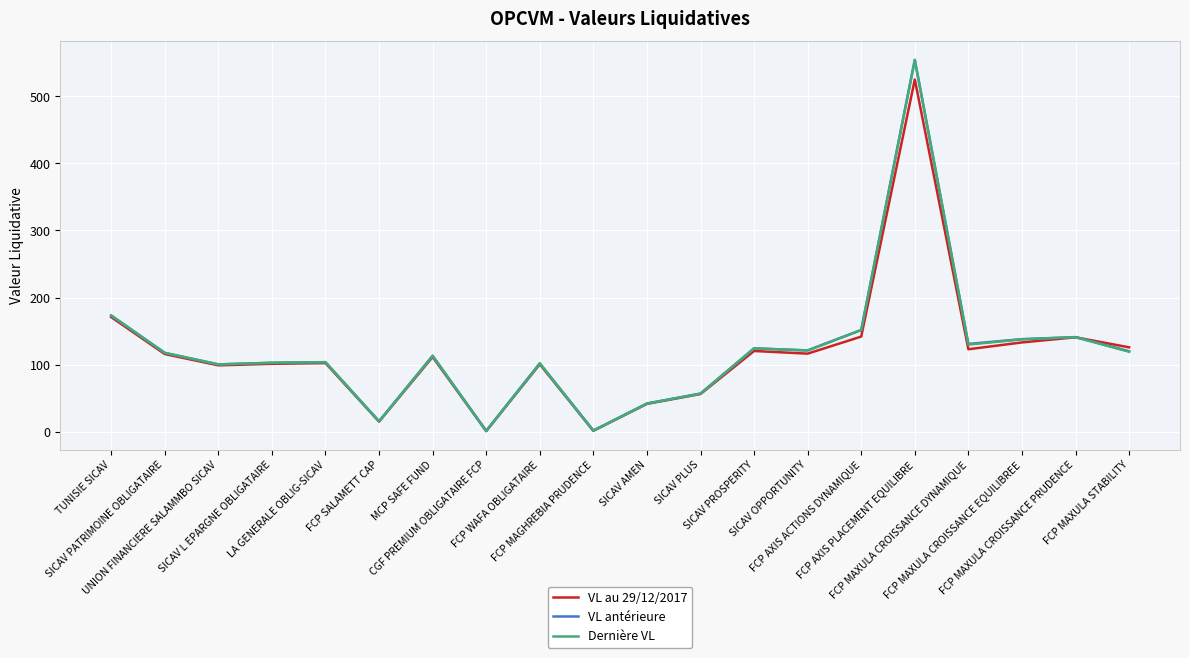

What is the maximum value shown in the chart?

554.1